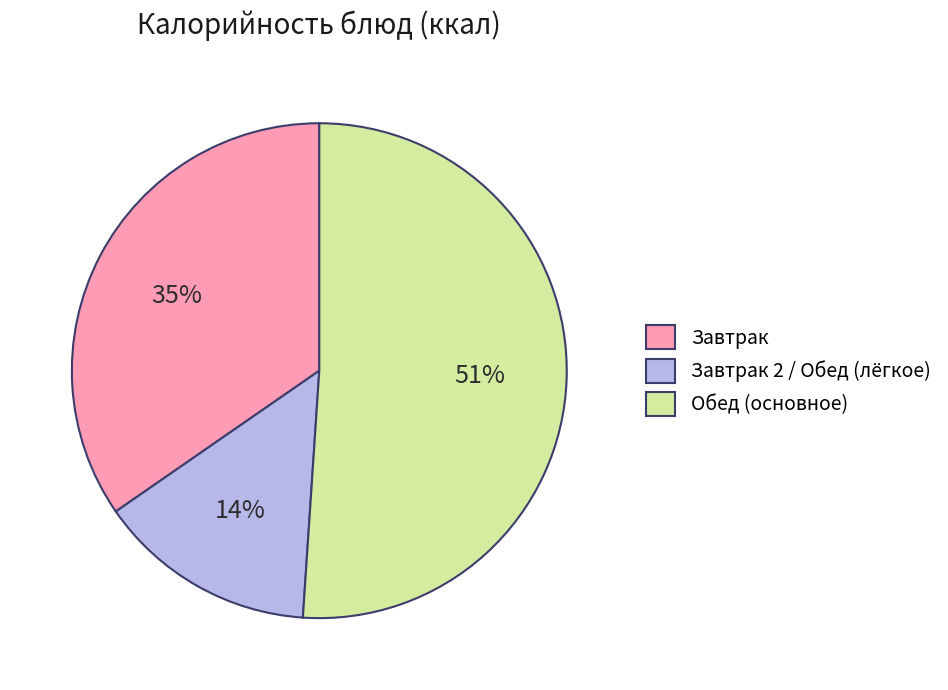

What is the ratio of the value at Завтрак 2 / Обед (лёгкое) to the value at Завтрак?

0.4